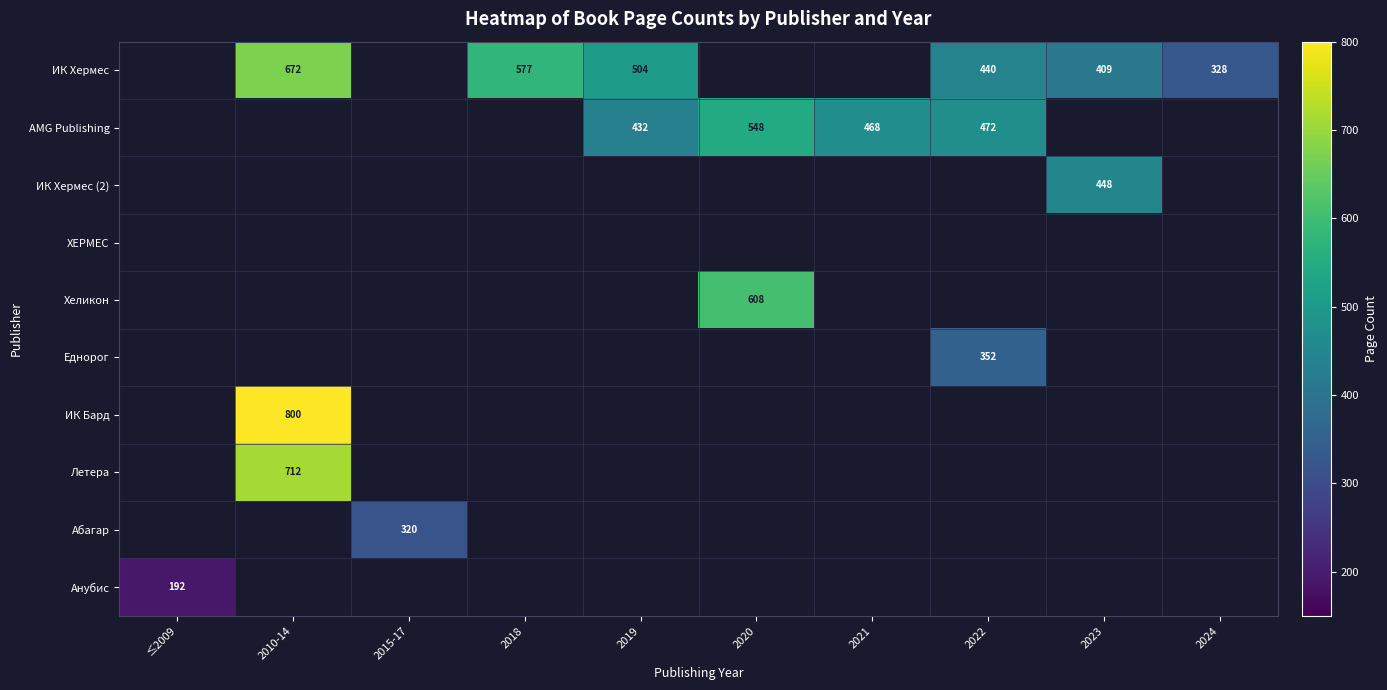

The value of ИК Бард at 2010-14 is 1348. True or false?

False